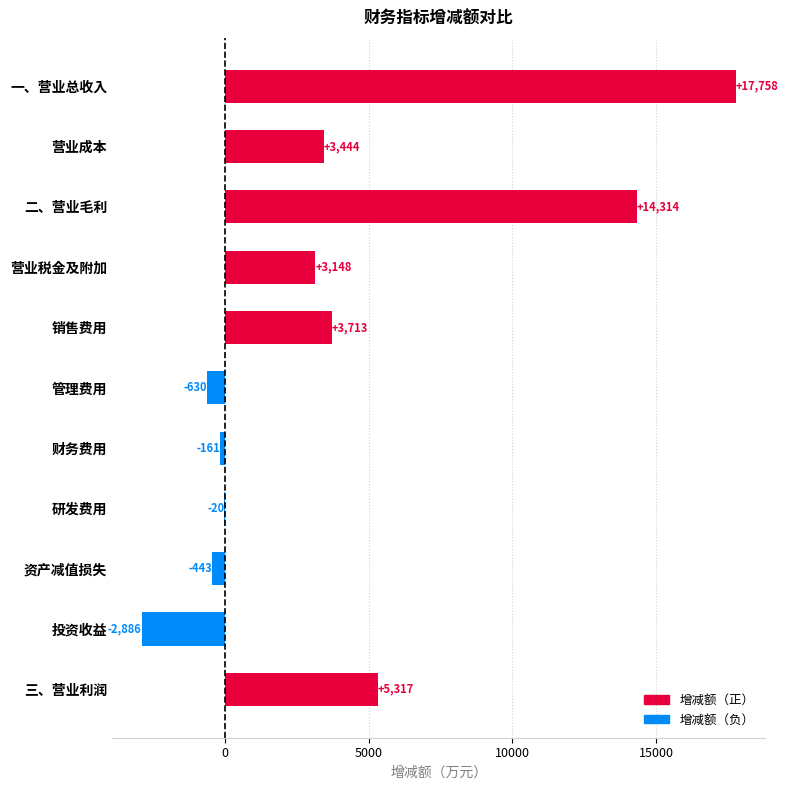

Which has a higher value, 一、营业总收入 or 三、营业利润?

一、营业总收入